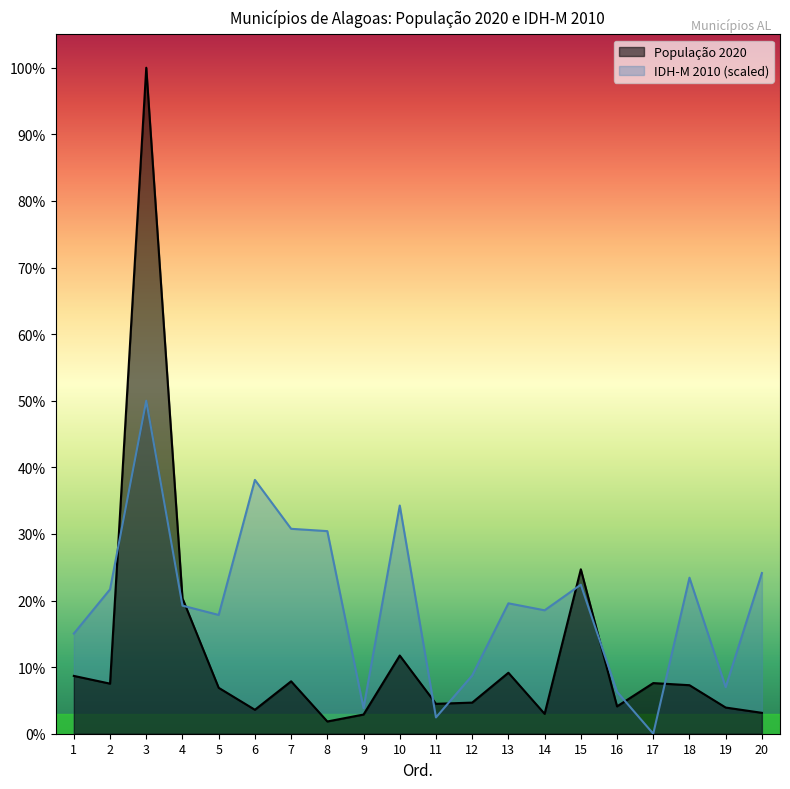

At which category is the sum across all series the highest?

3